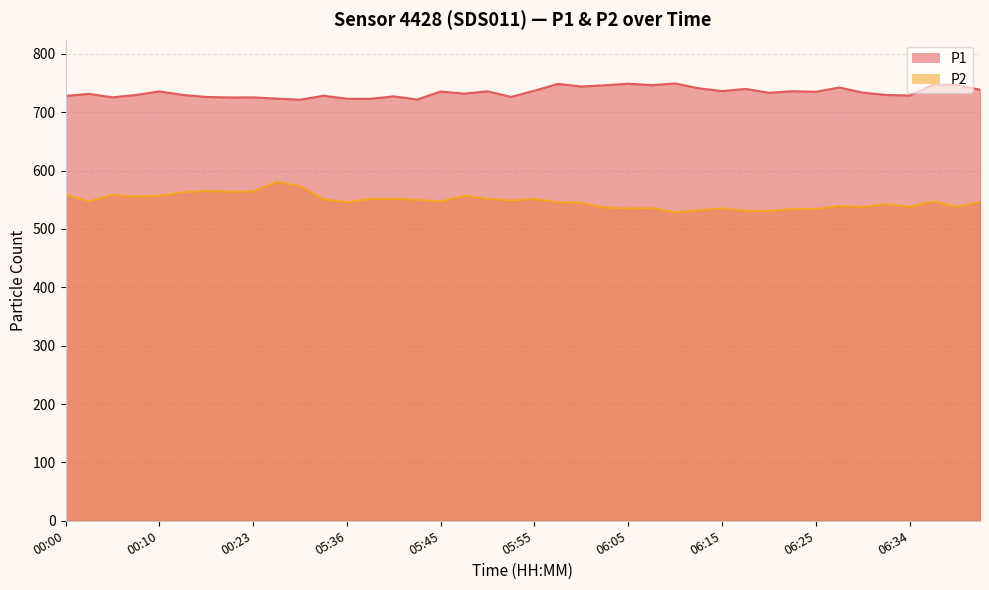

At which category does the chart reach its minimum across all series?

06:10